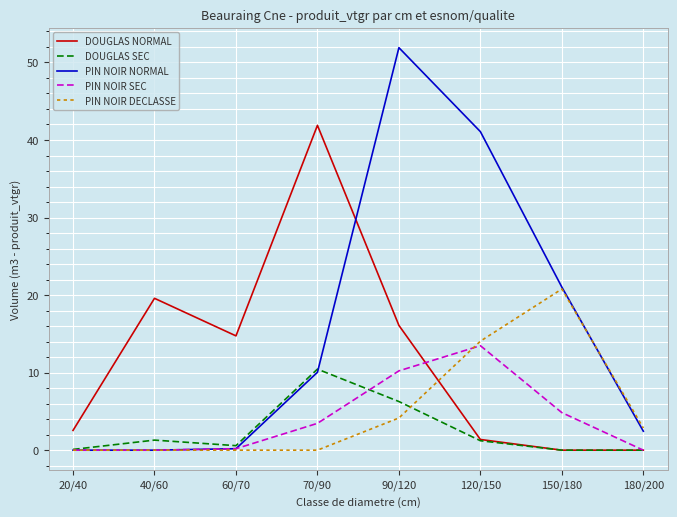

What is the maximum value shown in the chart?

51.9